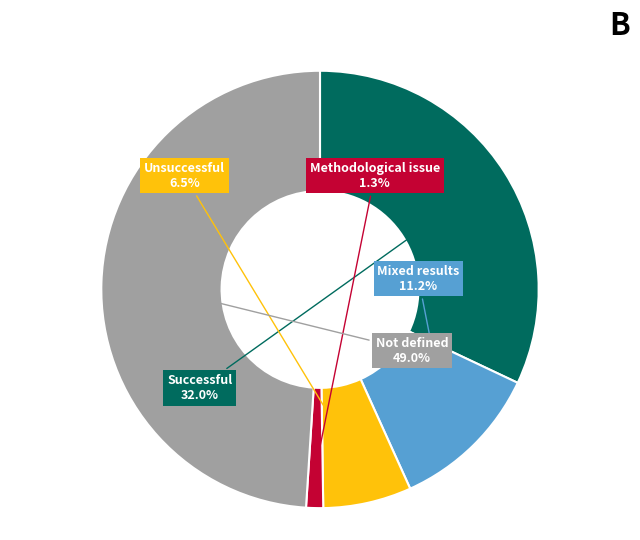

Does any single category account for the majority?

No